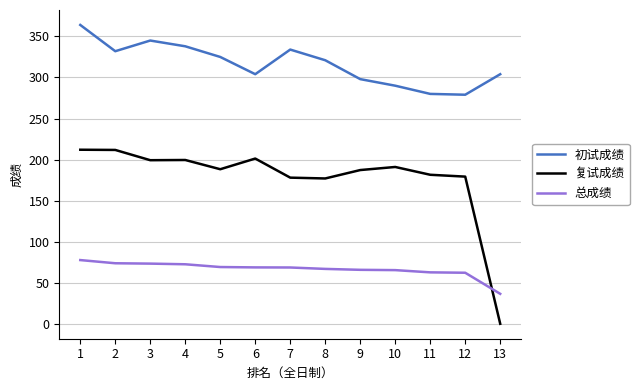

Does the chart have visible grid lines?

Yes